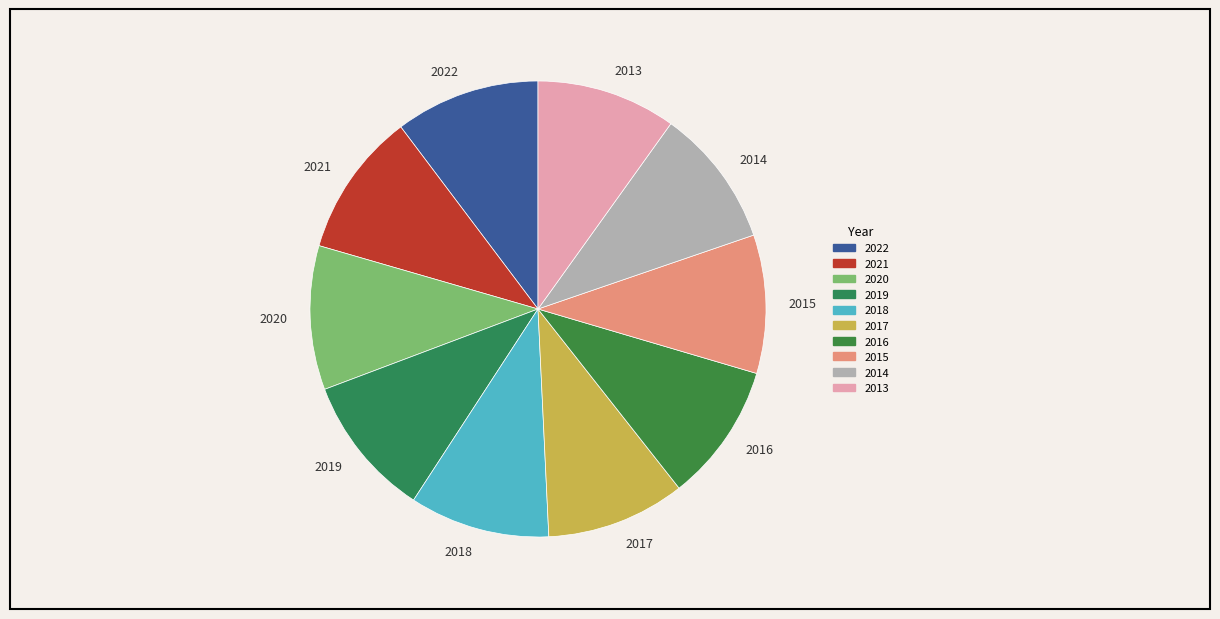

Count the number of slices in the pie.

10